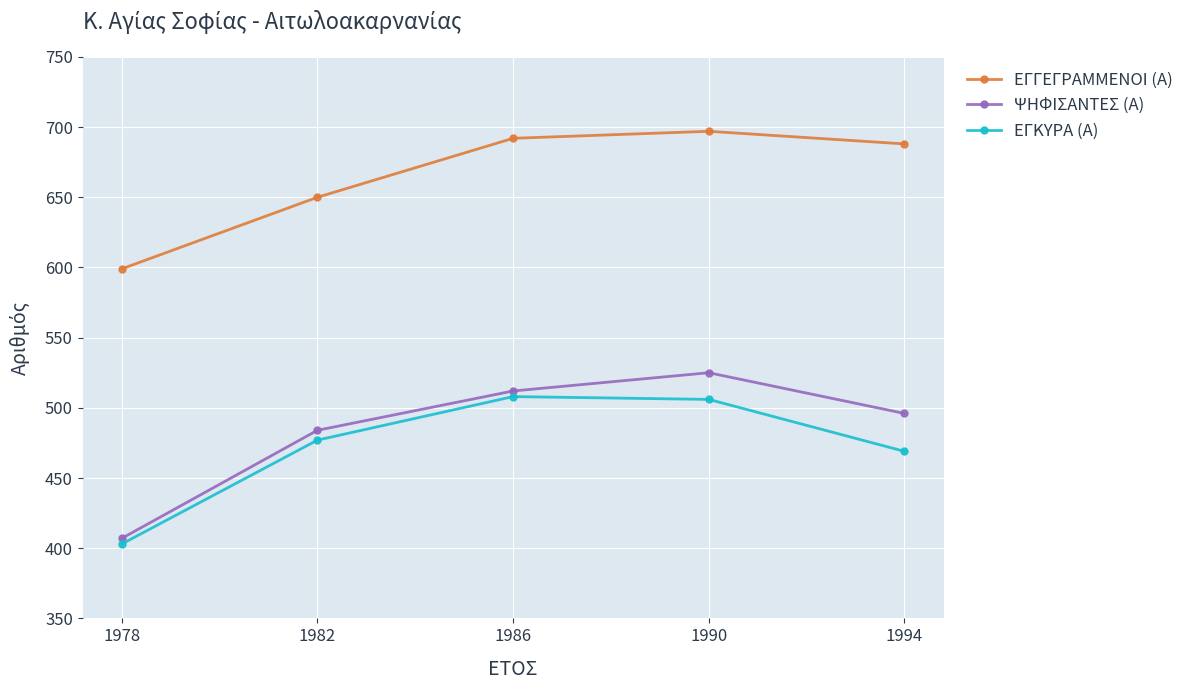

Reading left to right, extract all data points from this chart.

ΕΓΓΕΓΡΑΜΜΕΝΟΙ (Α): 599	650	692	697	688
ΨΗΦΙΣΑΝΤΕΣ (Α): 407	484	512	525	496
ΕΓΚΥΡΑ (Α): 403	477	508	506	469